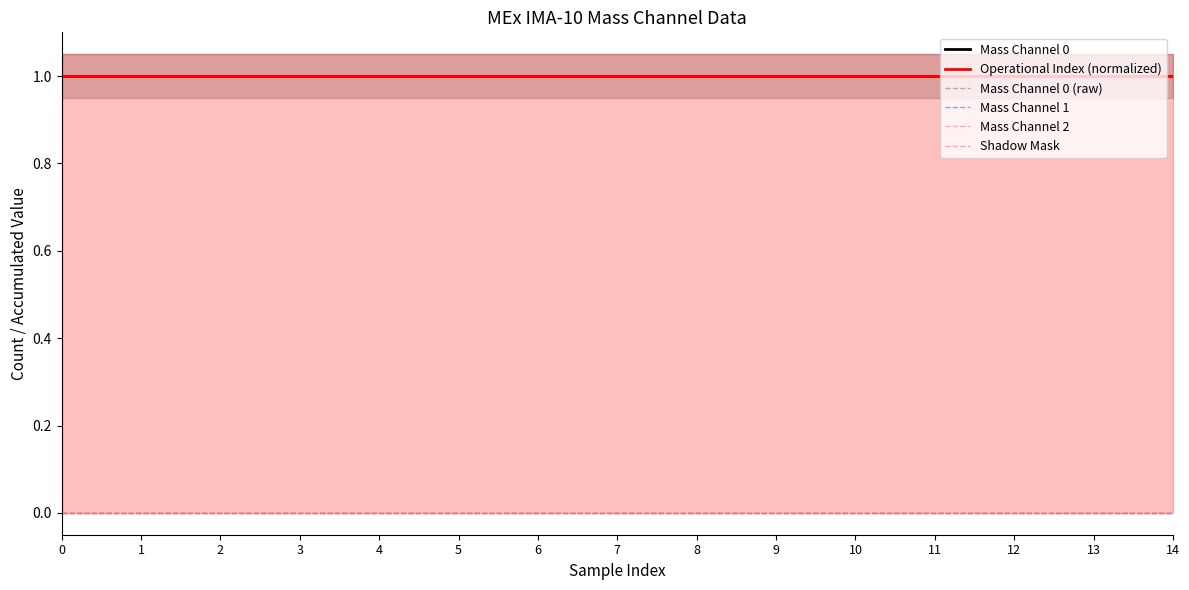

True or false: Mass Channel 0 and Mass Channel 1 cross at least once.

False